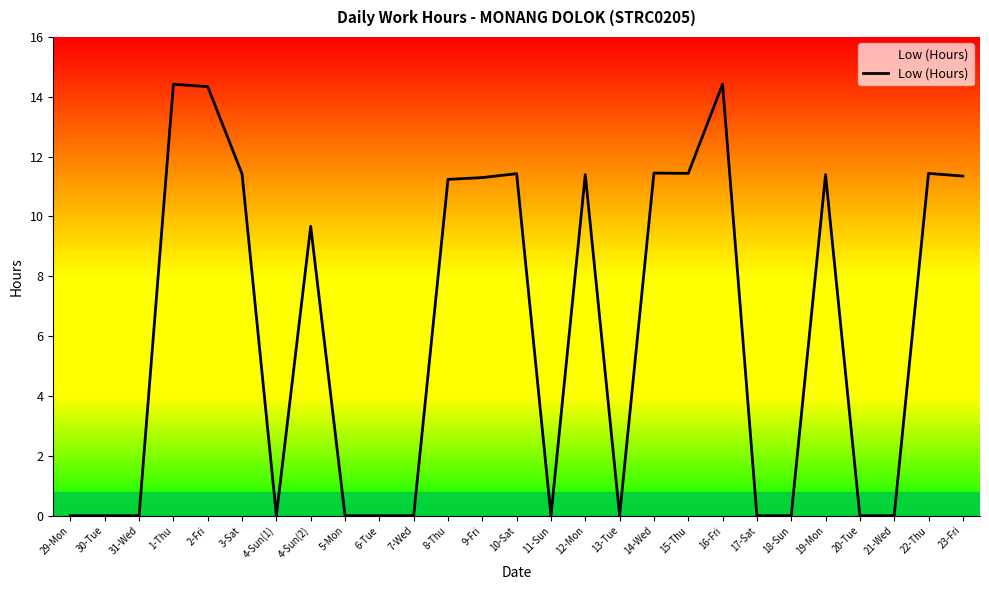

What position from the right is 31-Wed?

25